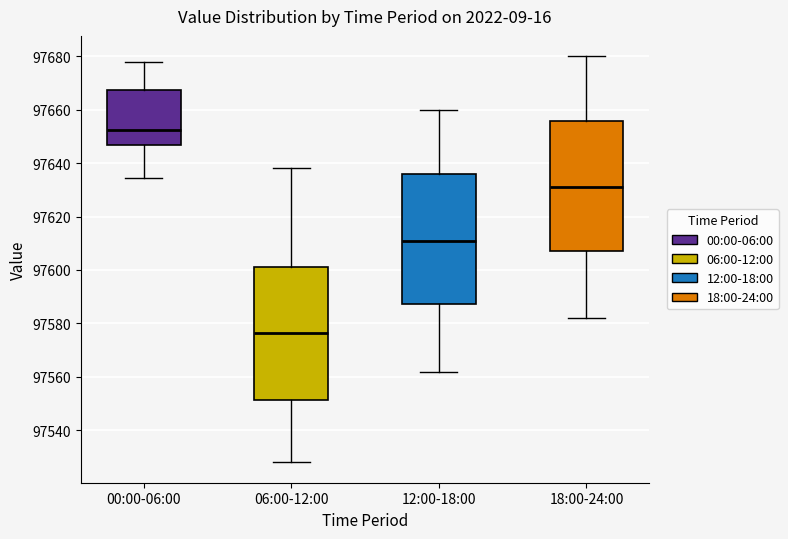

Which box's median line is the highest?

00:00-06:00